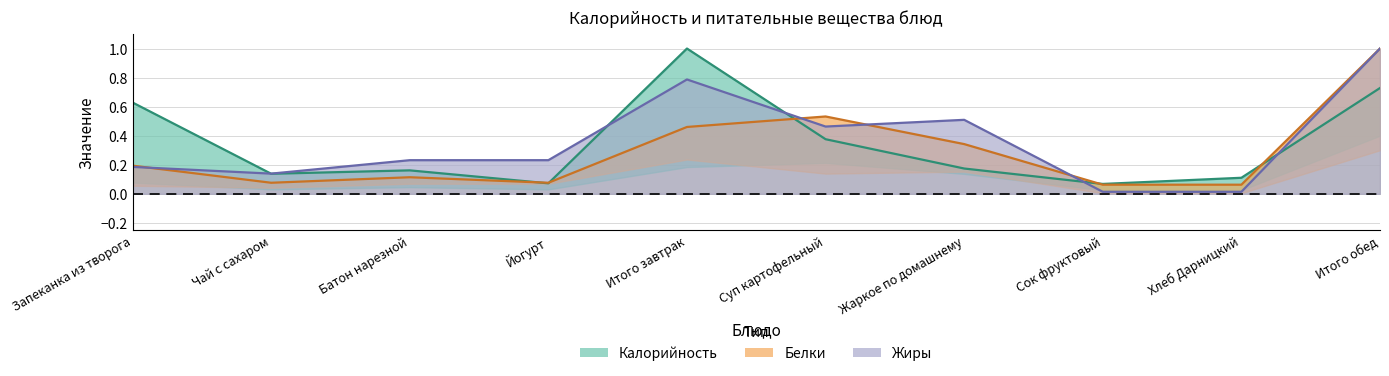

How many distinct data groups are displayed?

3